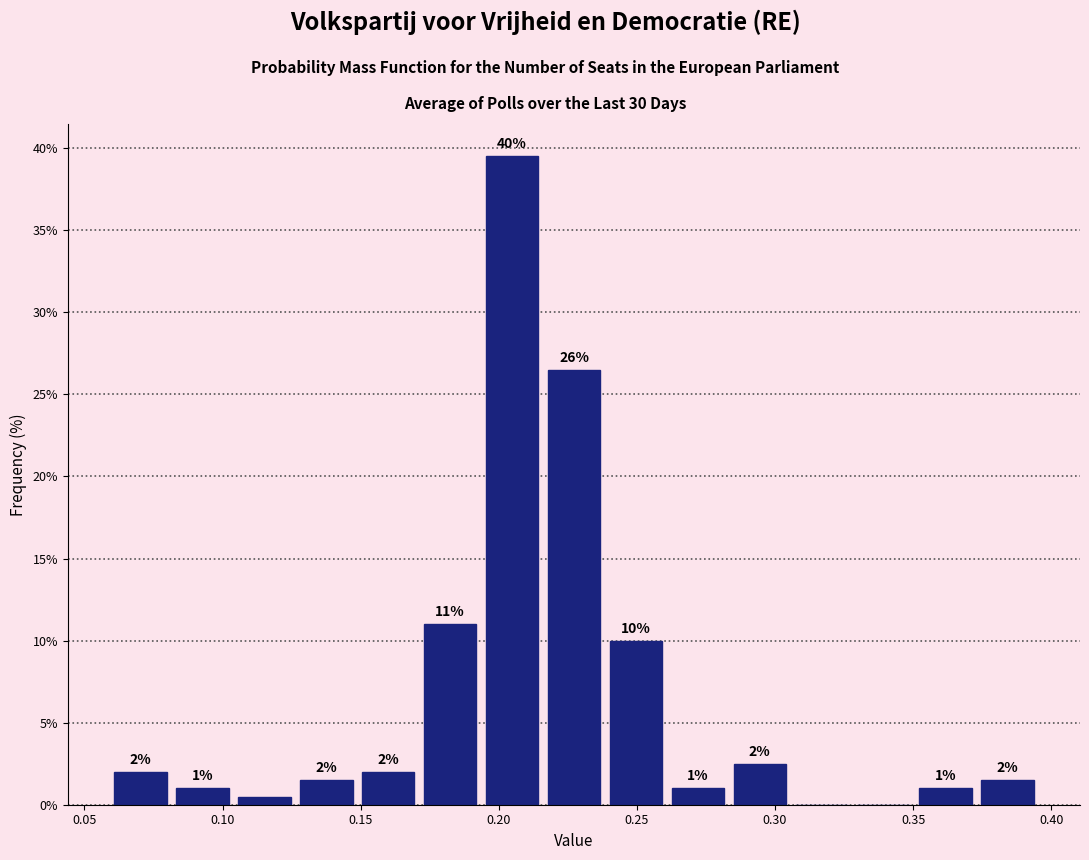

Which range on the x-axis has the tallest bar?

0.195 to 0.215